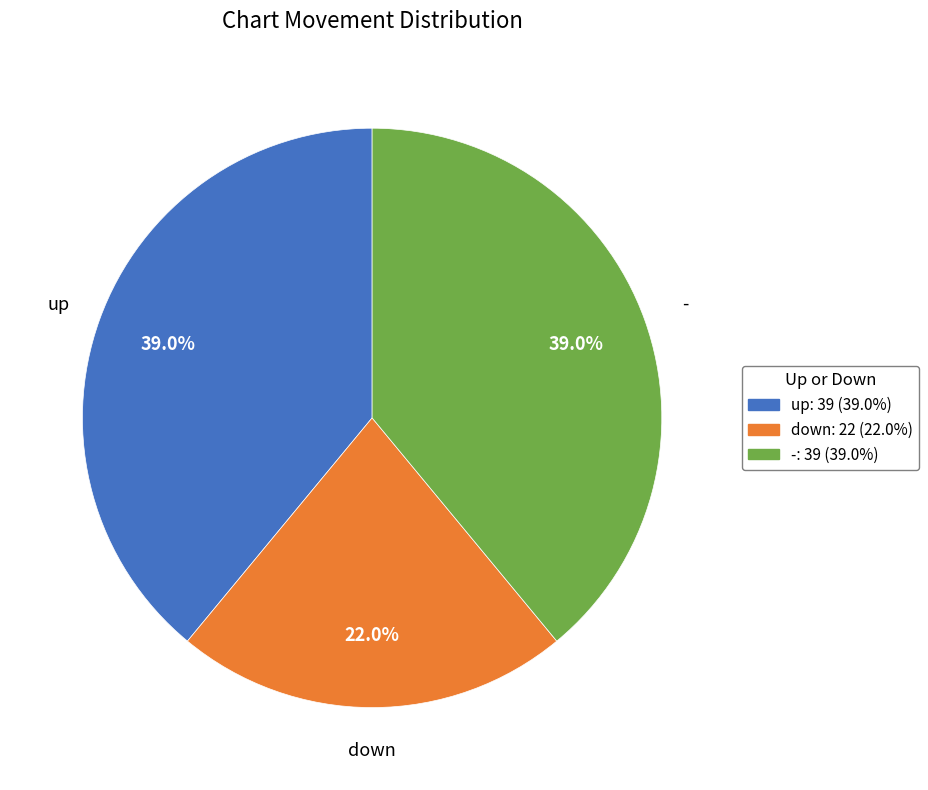

To the nearest percent, what is the average slice percentage?

33%